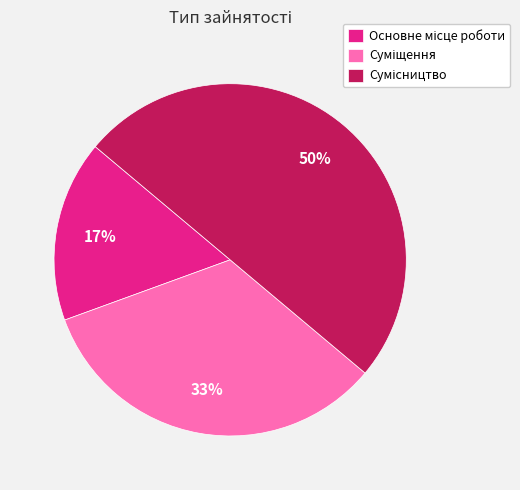

To the nearest percent, what is the average slice percentage?

33%